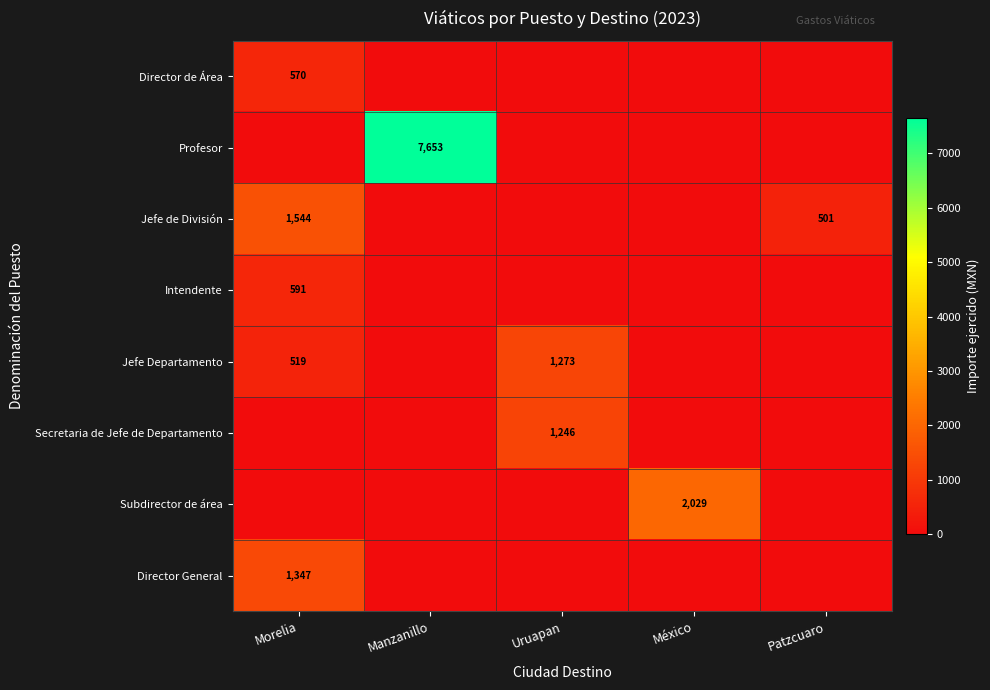

Is it true that Secretaria de Jefe de Departamento equals 1246 at Uruapan?

True